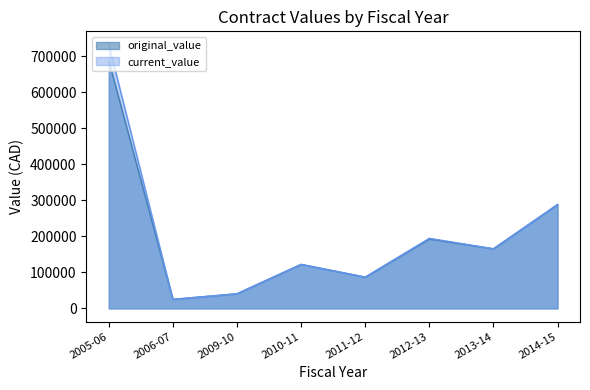

True or false: current_value and original_value cross at least once.

False